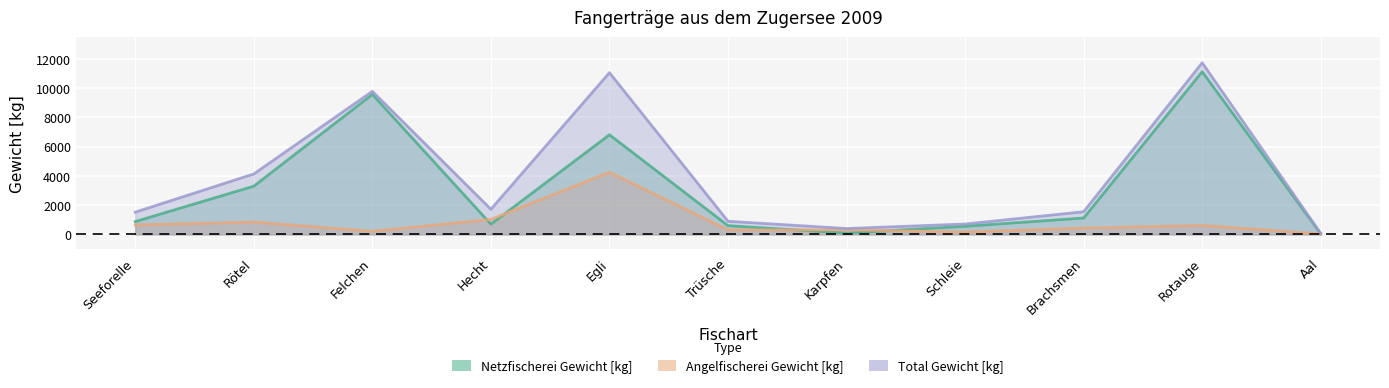

At how many categories does at least one series exceed 7802?

3